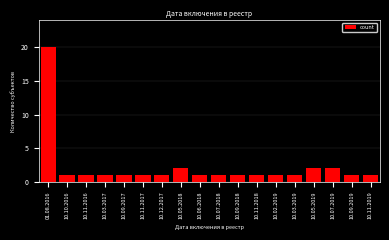

Reading left to right, extract all data points from this chart.

01.08.2016=20	10.10.2016=1	10.11.2016=1	10.03.2017=1	10.09.2017=1	10.11.2017=1	10.12.2017=1	10.05.2018=2	10.06.2018=1	10.07.2018=1	10.09.2018=1	10.11.2018=1	10.02.2019=1	10.03.2019=1	10.05.2019=2	10.07.2019=2	10.09.2019=1	10.11.2019=1